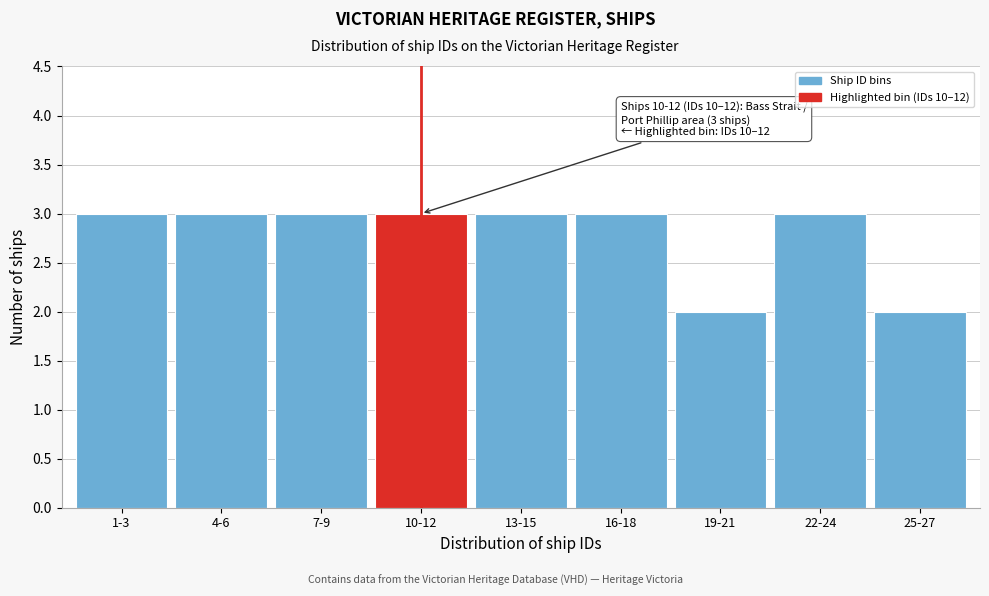

Reading left to right, extract all data points from this chart.

1-3=3	4-6=3	7-9=3	10-12=3	13-15=3	16-18=3	19-21=2	22-24=3	25-27=2